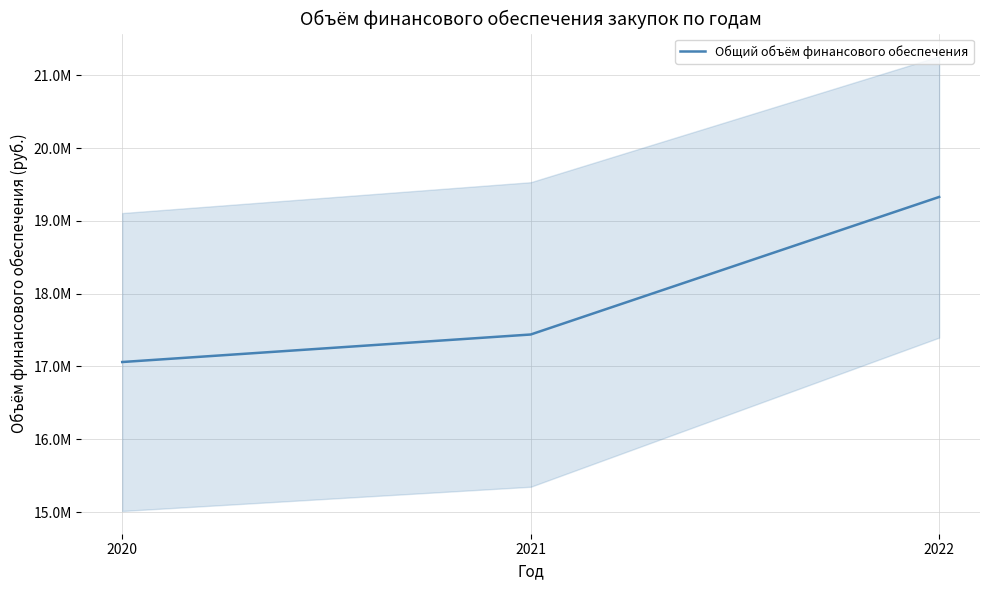

Rank the categories by value from lowest to highest.

2020, 2021, 2022